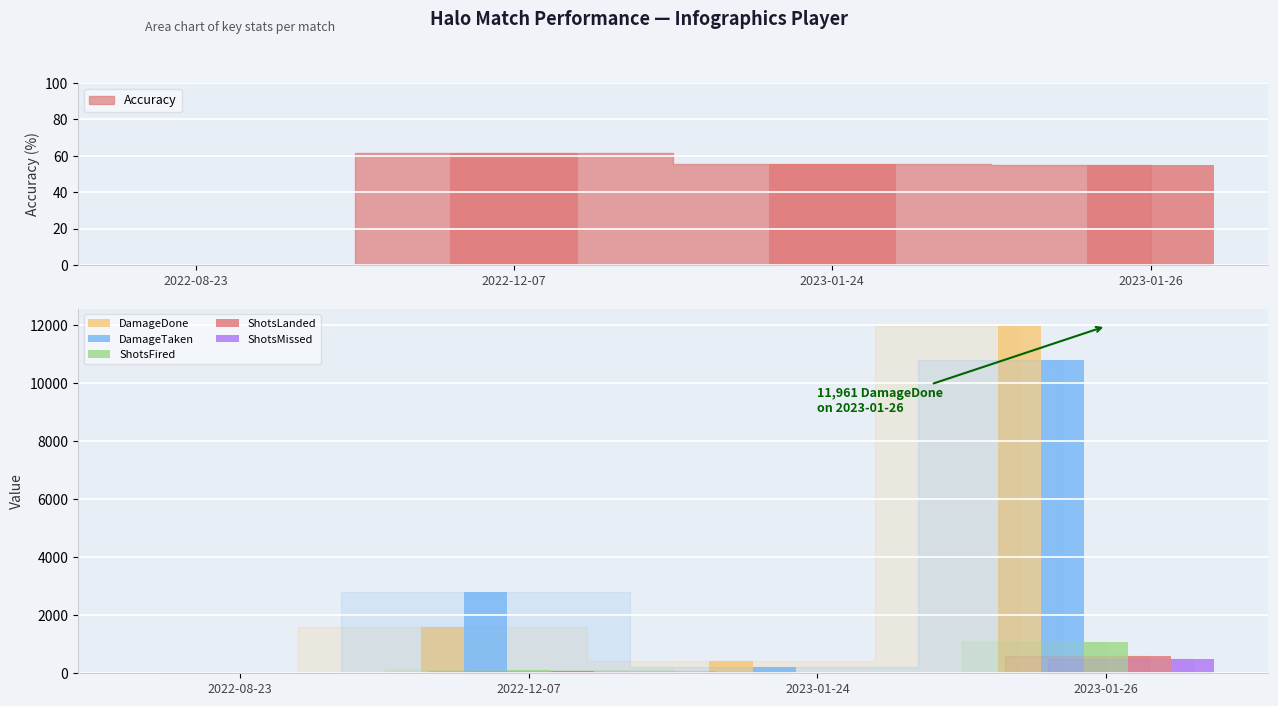

At how many categories does at least one series exceed 6817?

1